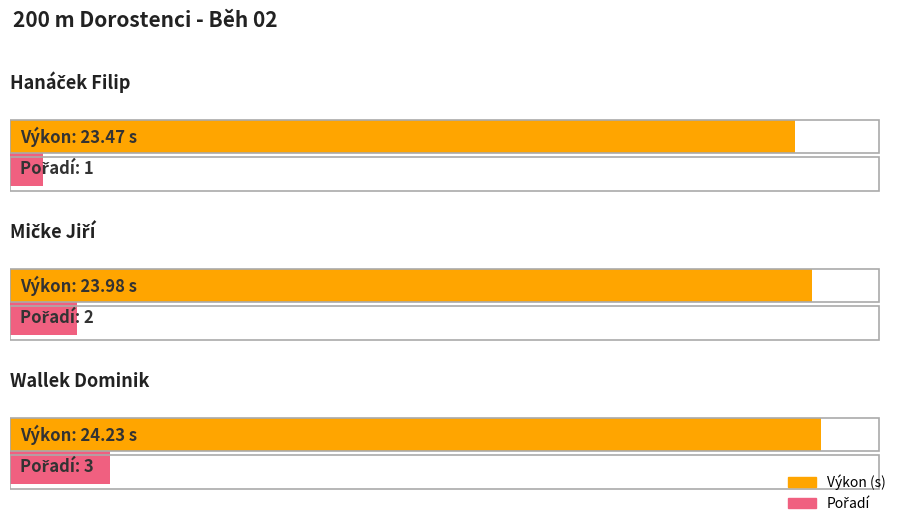

What is the greatest value displayed?

24.2